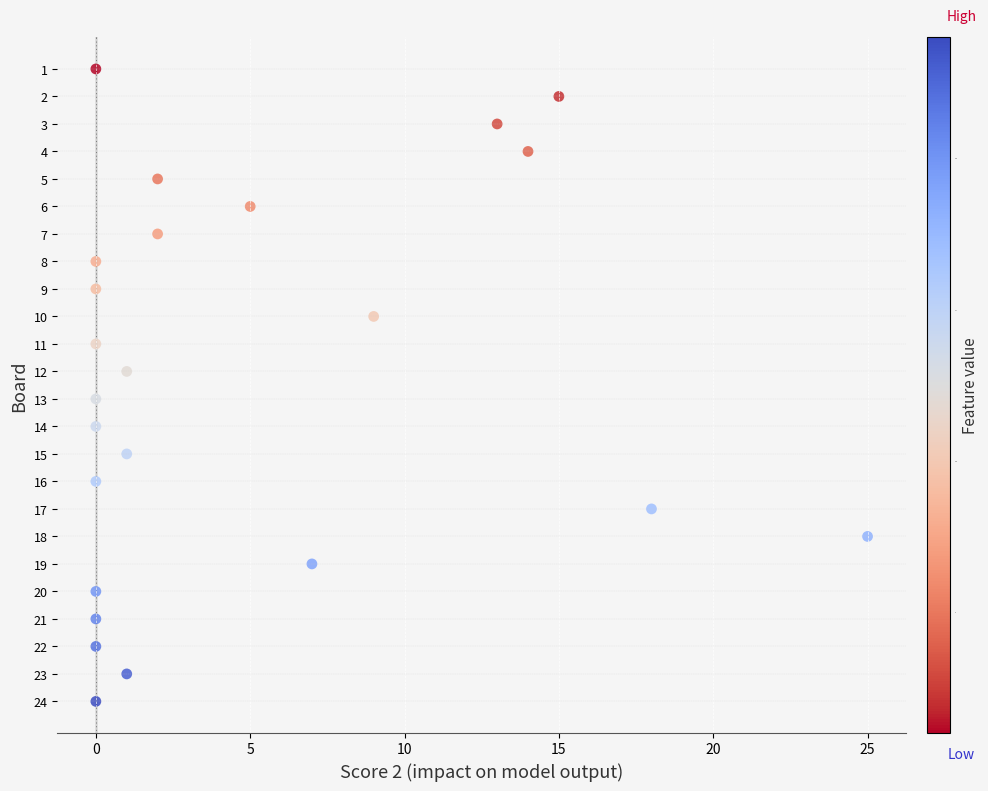

What is the range of Y values (max minus min)?

23